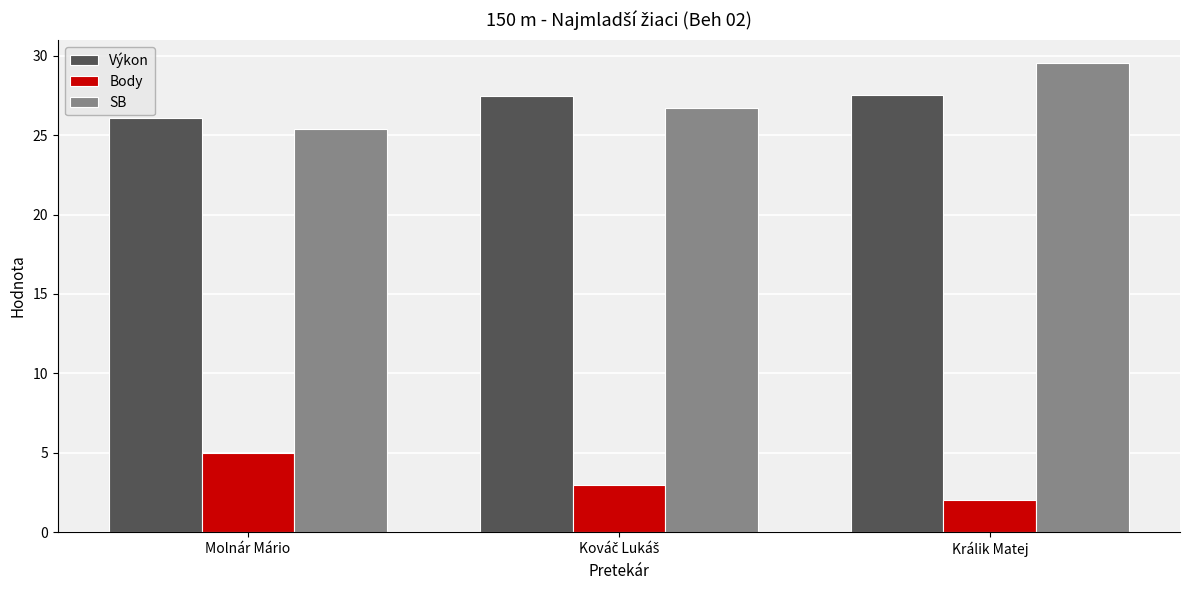

How many data points in Body are less than 3?

1